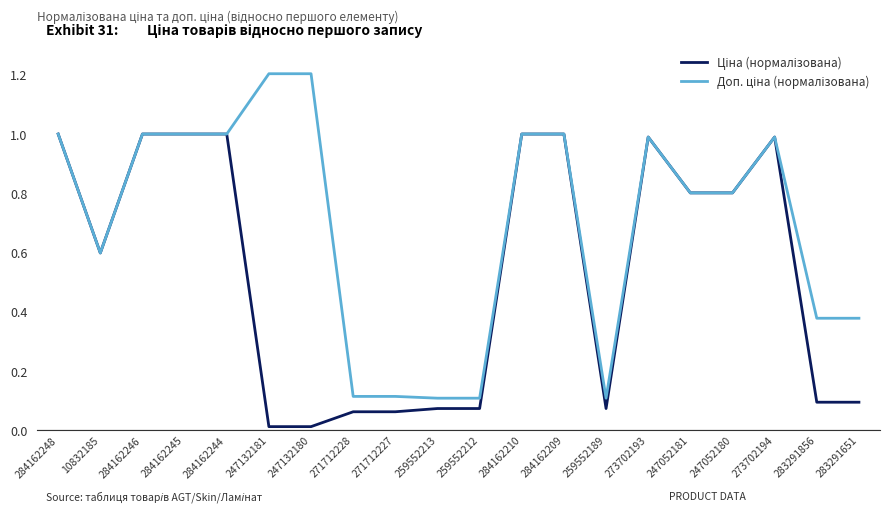

What is the maximum value shown in the chart?

1.2